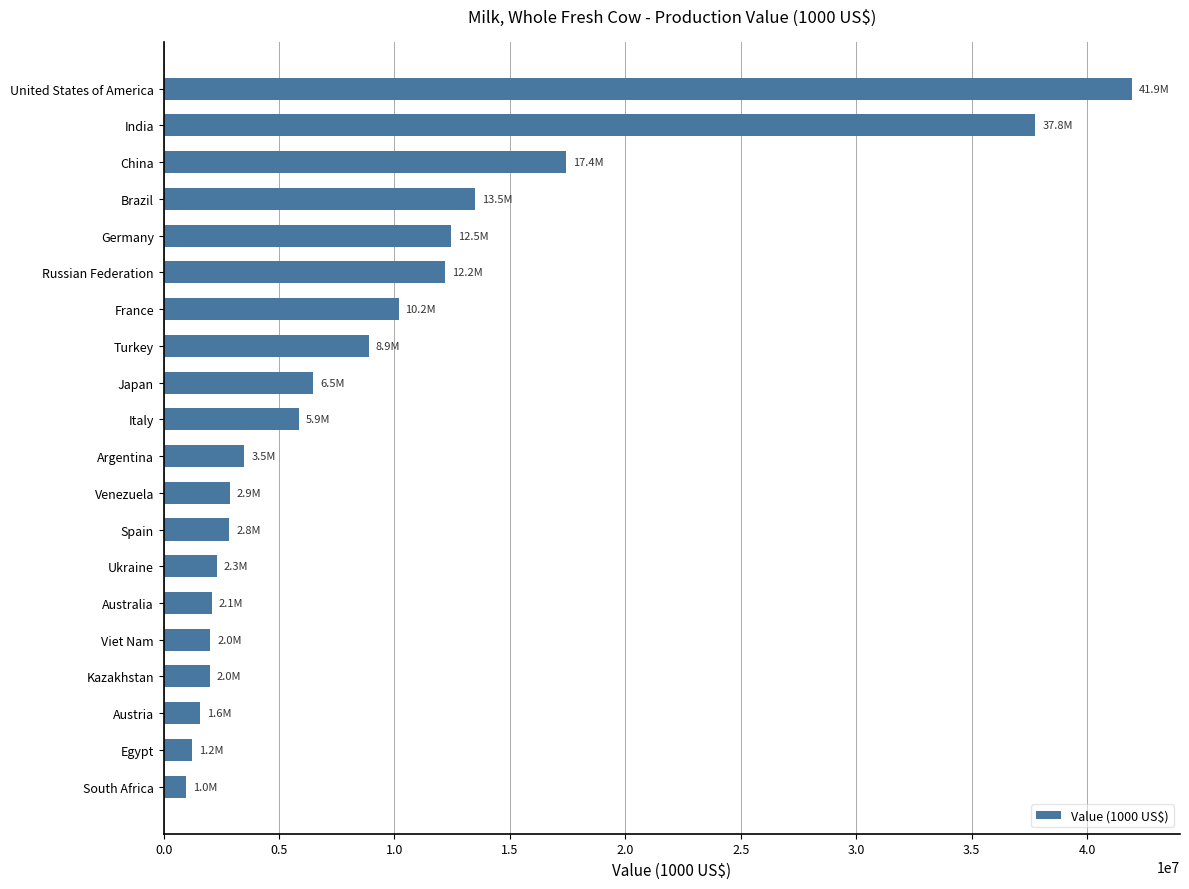

What is the value of the 5th bar from the top?

12467695